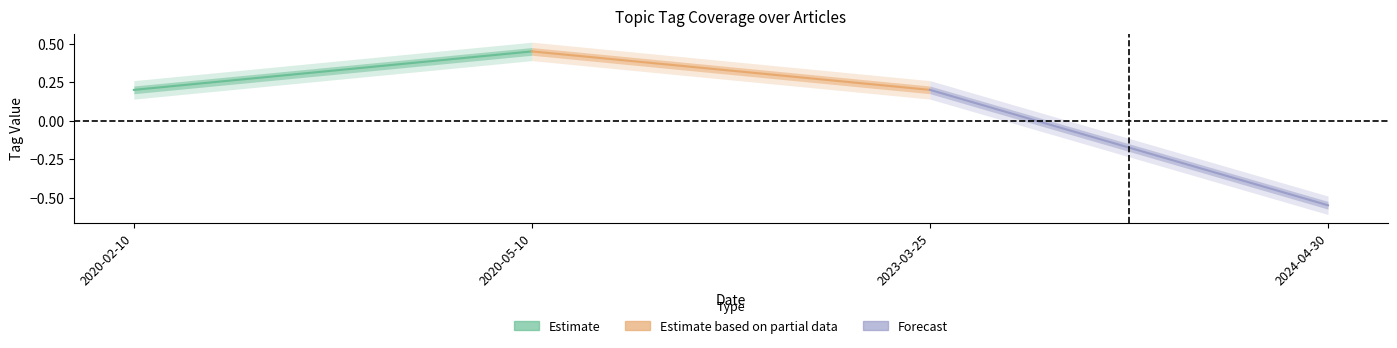

What is the maximum value shown in the chart?

0.4